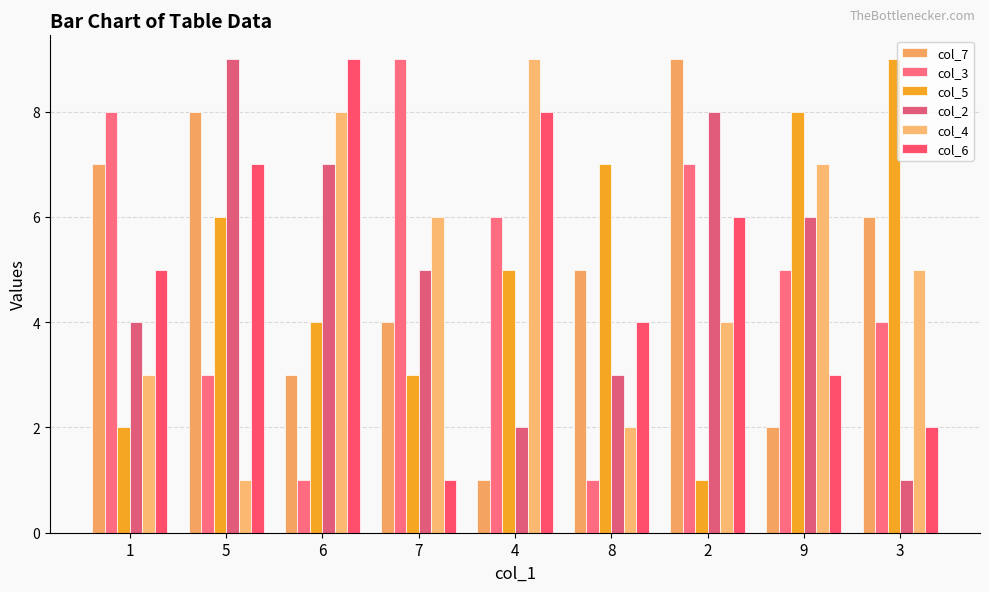

Where is col_2 nearest to the value 5?

7